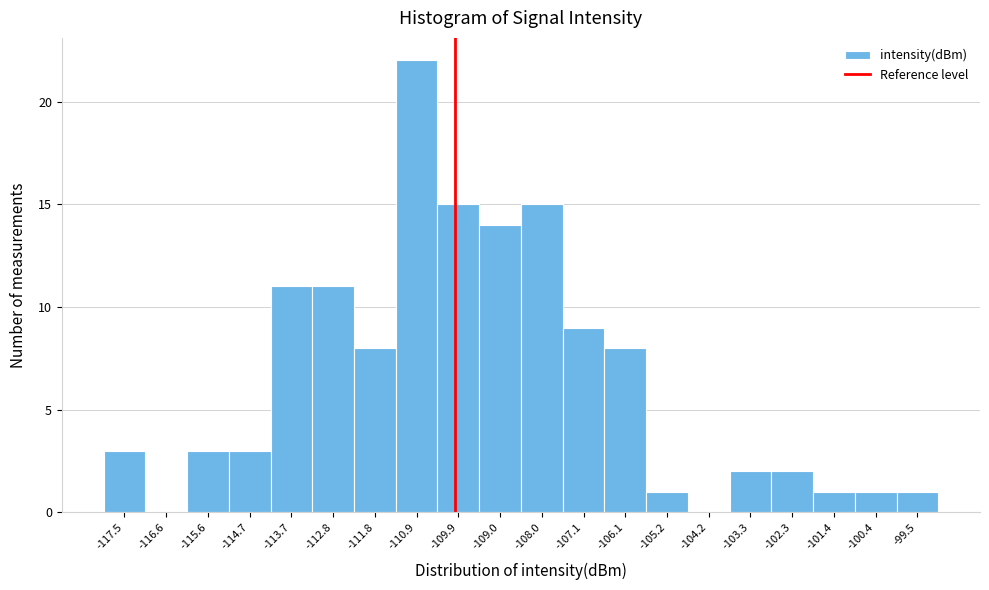

Reading left to right, transcribe this chart: for each bar, give the range it covers on the x-axis and its height. Neither the bar edges nor the heights are printed on the chart, so give them approximately, as read against the axes.

-118.0 to -117.1: 3
-117.1 to -116.1: 0
-116.1 to -115.2: 3
-115.2 to -114.2: 3
-114.2 to -113.3: 11
-113.3 to -112.3: 11
-112.3 to -111.4: 8
-111.4 to -110.4: 22
-110.4 to -109.5: 15
-109.5 to -108.5: 14
-108.5 to -107.6: 15
-107.6 to -106.6: 9
-106.6 to -105.7: 8
-105.7 to -104.7: 1
-104.7 to -103.8: 0
-103.8 to -102.8: 2
-102.8 to -101.9: 2
-101.9 to -100.9: 1
-100.9 to -100.0: 1
-100.0 to -99.0: 1